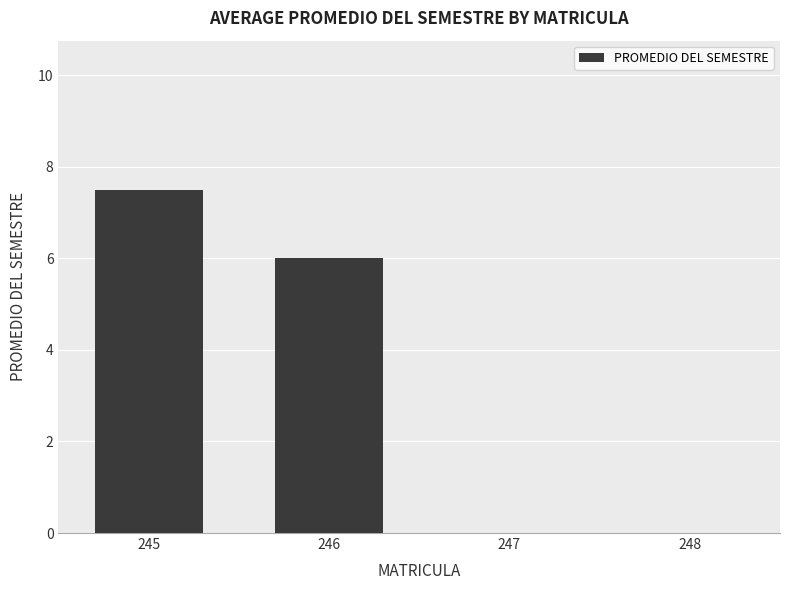

Reading right to left, list all the values displayed in this chart.

0.0	0.0	6.0	7.5